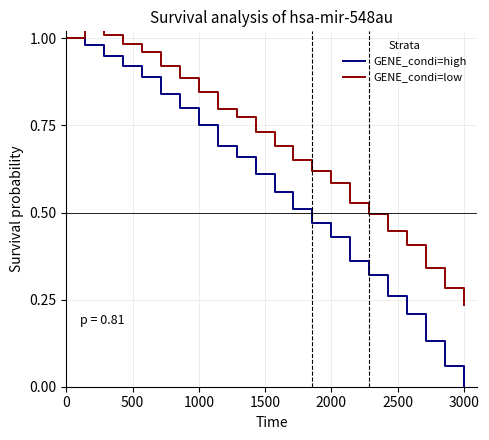

Reading right to left, transcribe all the data shown in this chart.

GENE_condi=high: 0.0	0.1	0.1	0.2	0.3	0.3	0.4	0.4	0.5	0.5	0.6	0.6	0.7	0.7	0.8	0.8	0.8	0.9	0.9	0.9	1.0	1.0
GENE_condi=low: 0.2	0.3	0.3	0.4	0.4	0.5	0.5	0.6	0.6	0.7	0.7	0.7	0.8	0.8	0.8	0.9	0.9	1.0	1.0	1.0	1.0	1.0